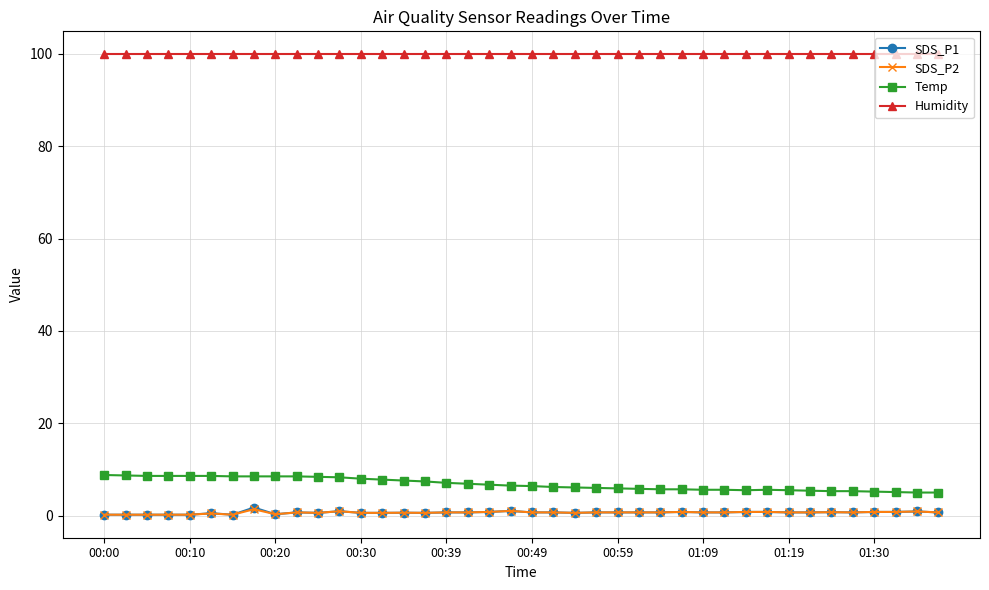

Count the number of data series in this chart.

4